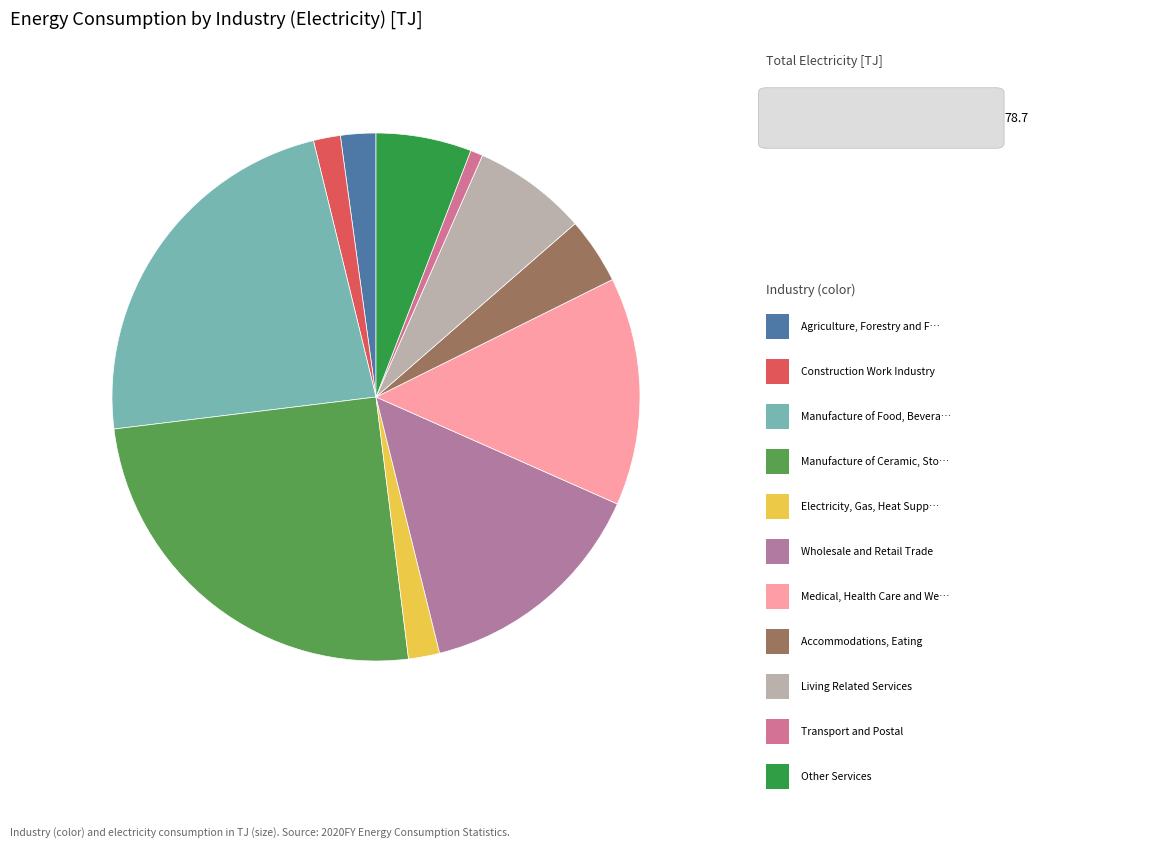

To the nearest percent, what is the difference between the largest and smallest slice percentages?

25%